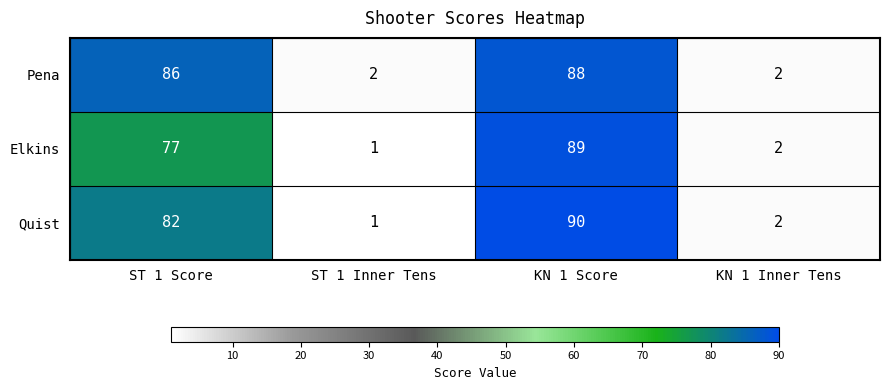

Is it true that Elkins equals 2 at KN 1 Inner Tens?

True